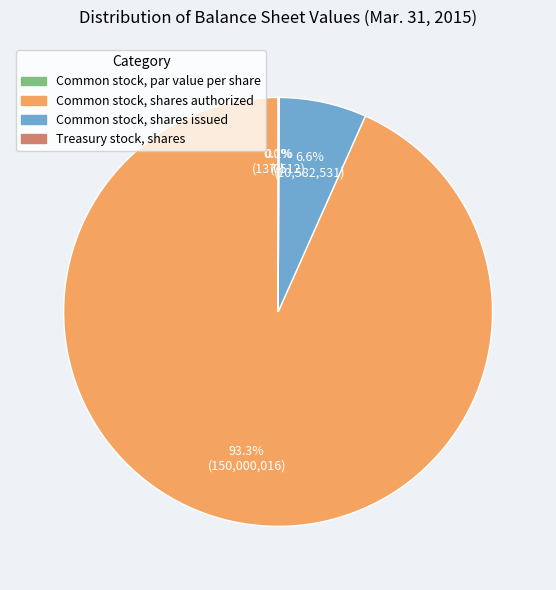

How many slices are in this pie chart?

4